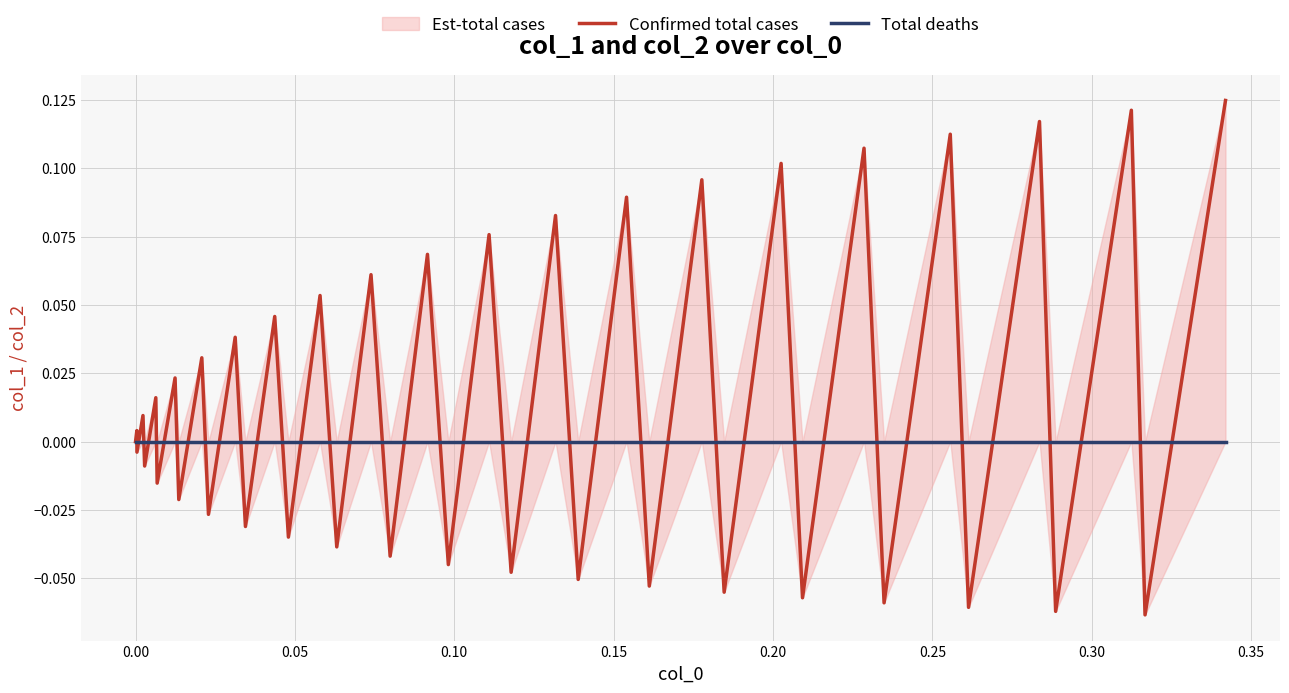

How many intersections are there between Confirmed total cases and Total deaths?

38